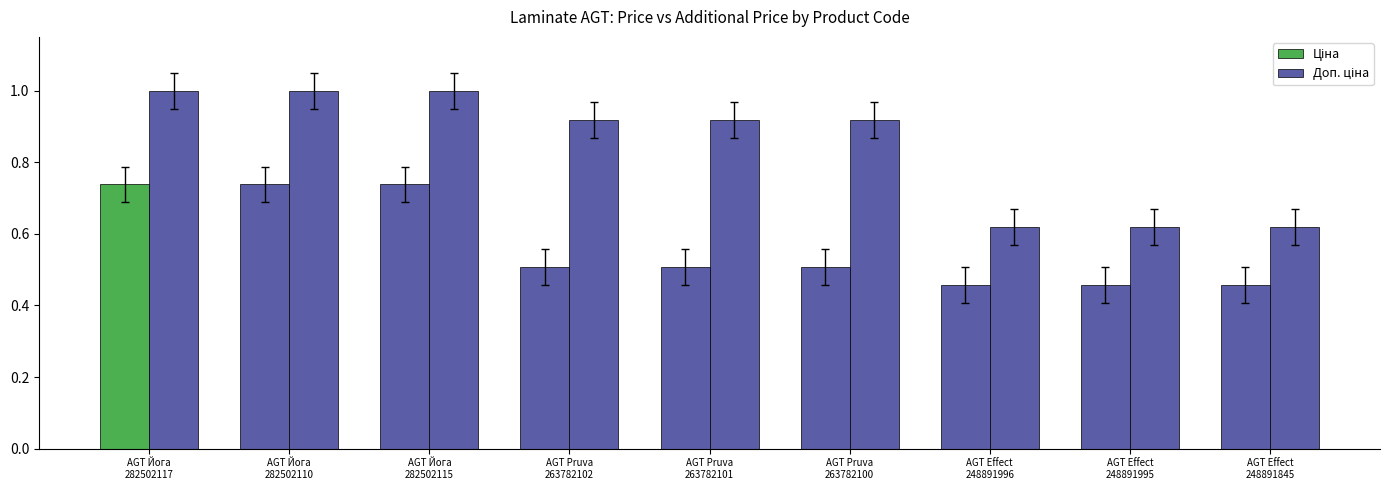

Which has a higher value, AGT Pruva
263782100 or AGT Pruva
263782102?

AGT Pruva
263782100